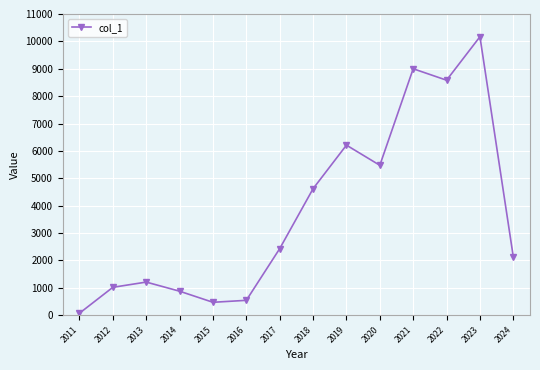

Which category has the lowest value across all series?

2011